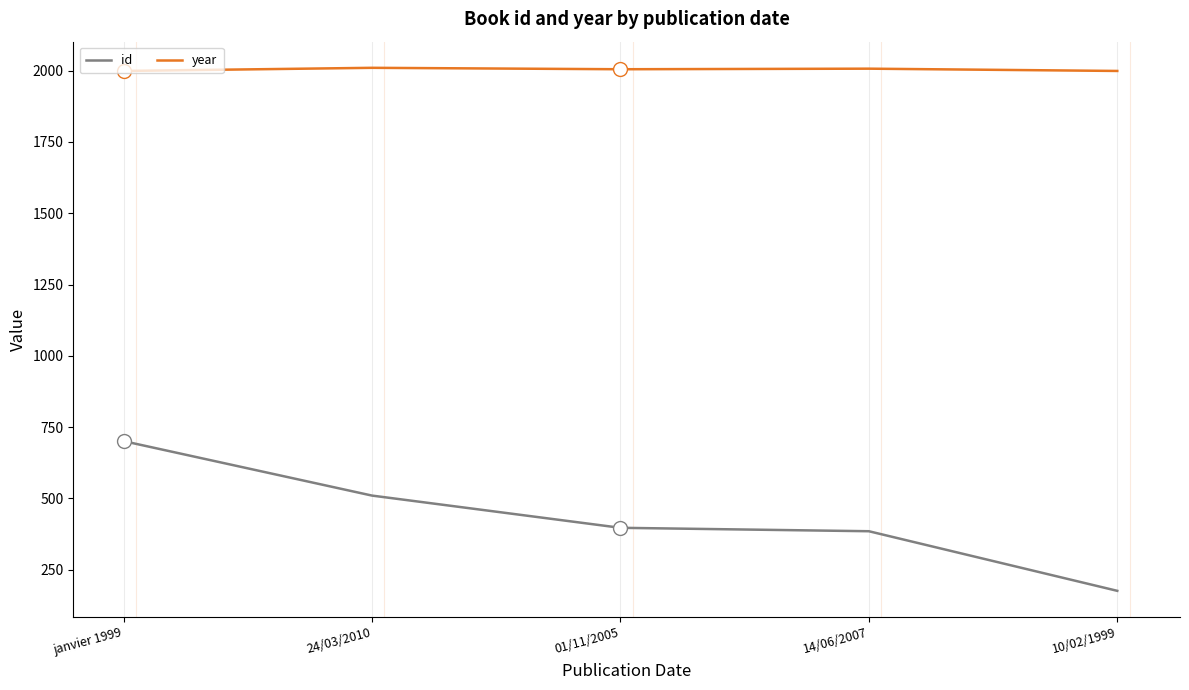

What is the lowest value of the year series?

1999